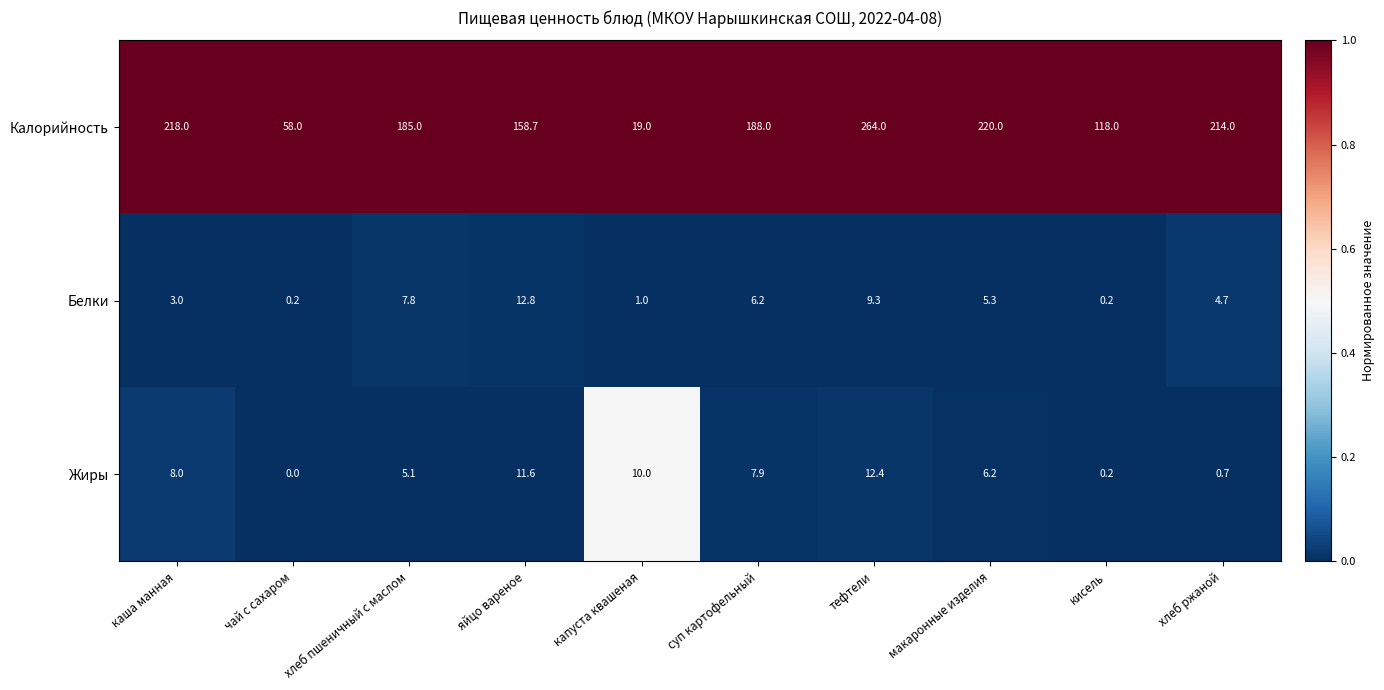

How many categories are shown in the chart?

10